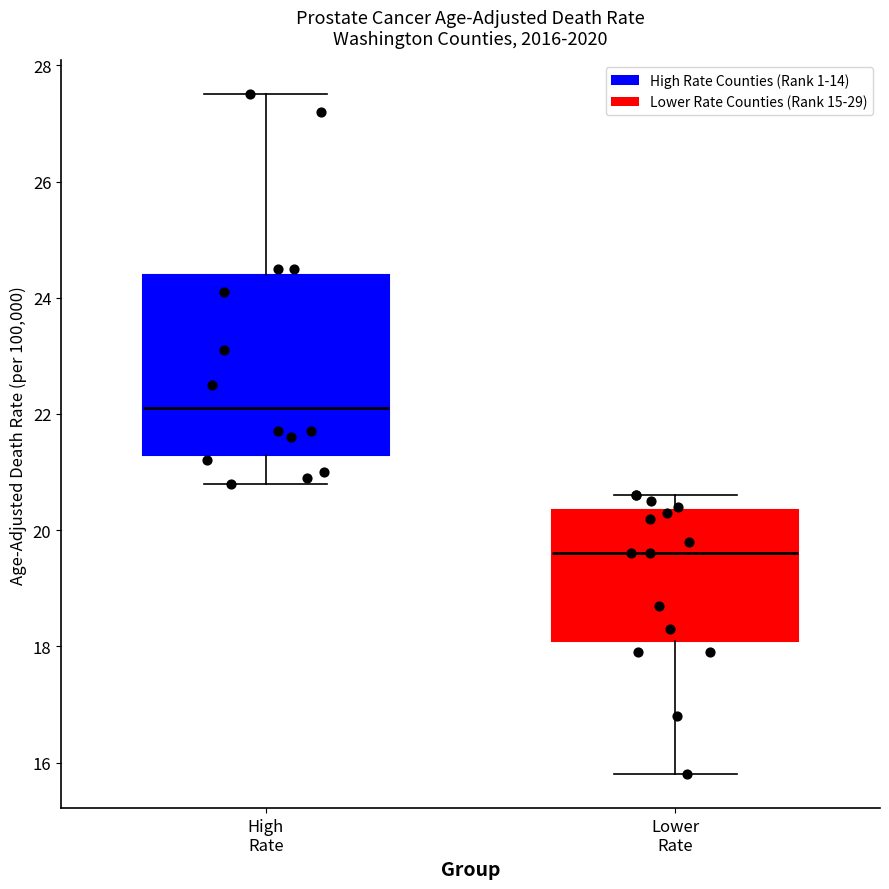

Comparing the boxes themselves (not the whiskers), which one is the tallest?

High Rate